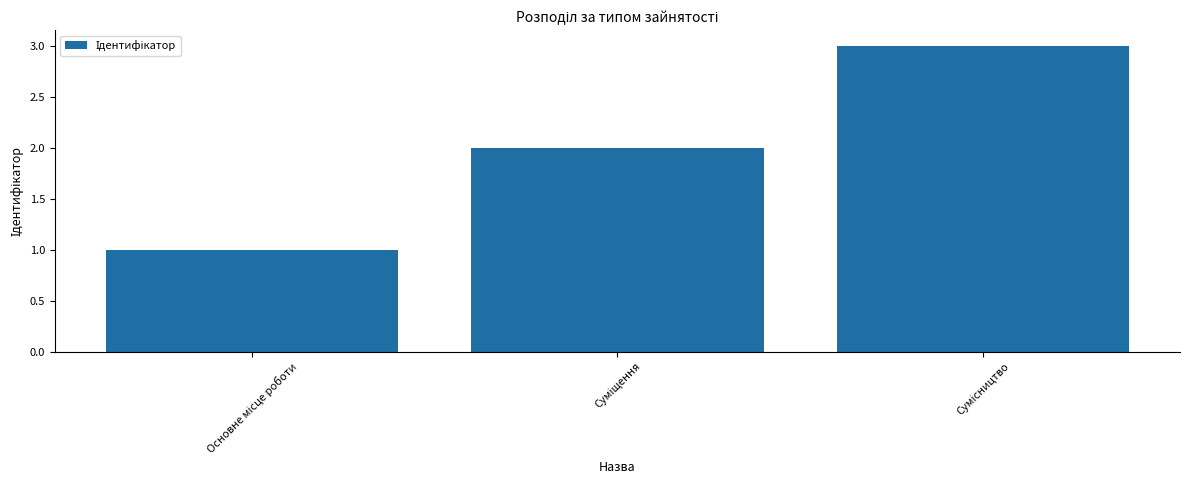

What is the sum of all values?

6